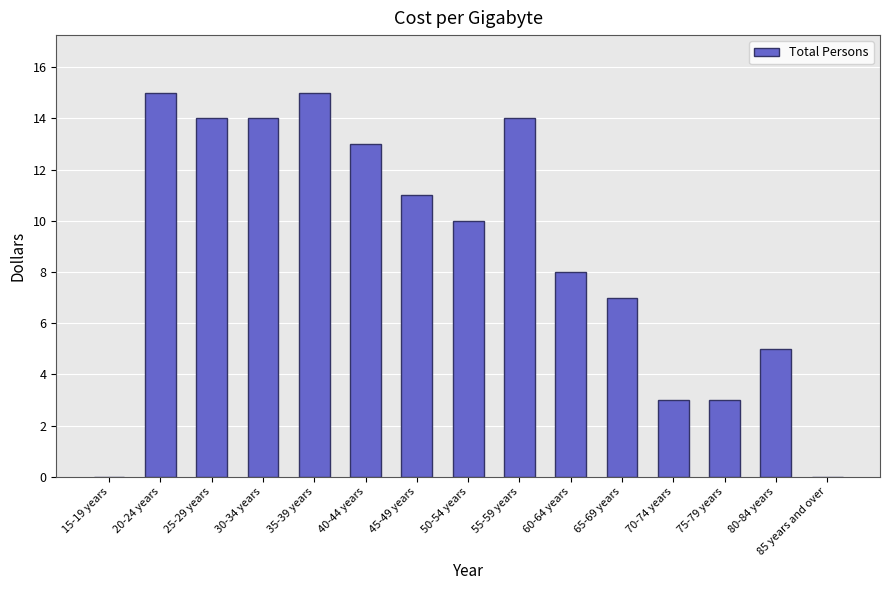

What is the change in value from 55-59 years to 60-64 years?

-6